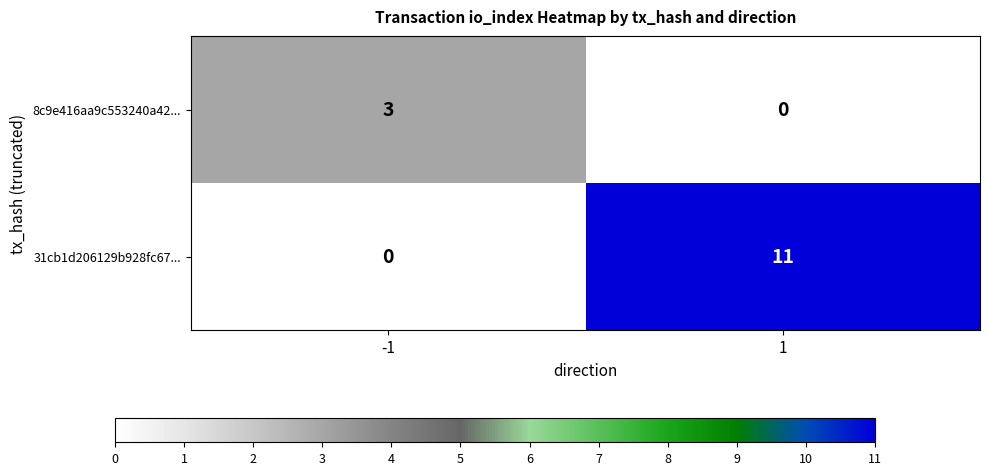

Which series has the largest total across all categories?

31cb1d206129b928fc67...